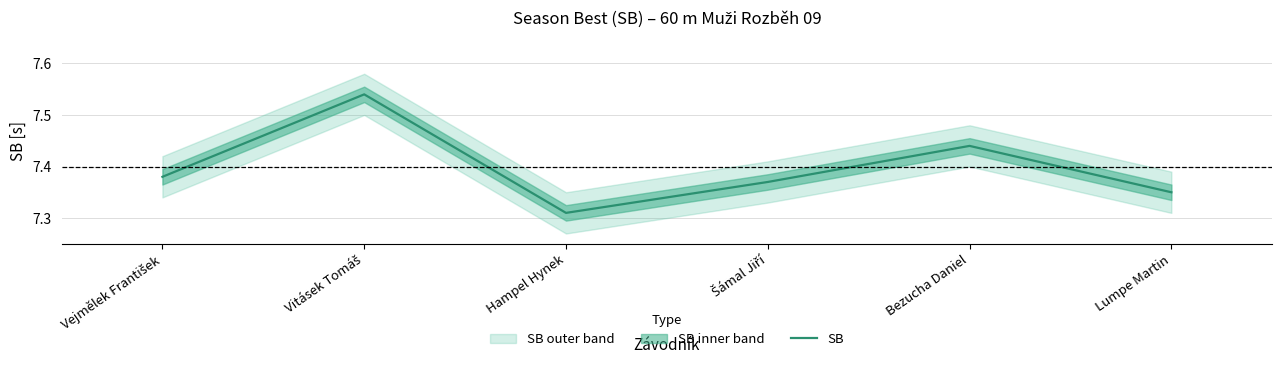

What is the label of the 4th point from the left?

Šámal Jiří